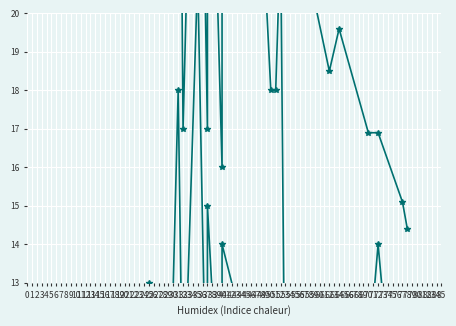

What is the difference between the maximum and second lowest values in the Temperatura (ºC) series?

16.7